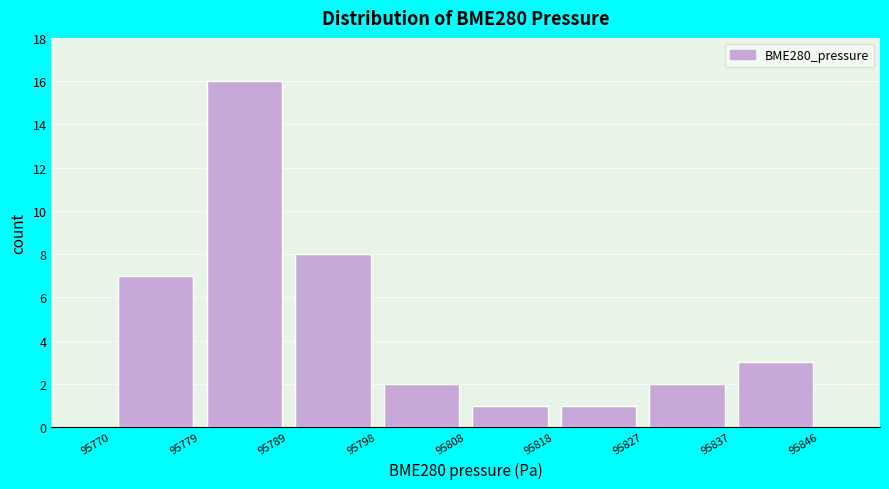

Over which range of the x-axis is the bar tallest?

95779 to 95789